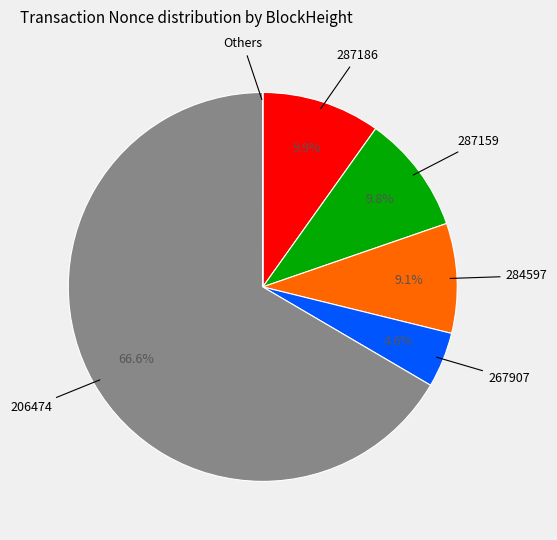

Does any single category account for the majority?

Yes